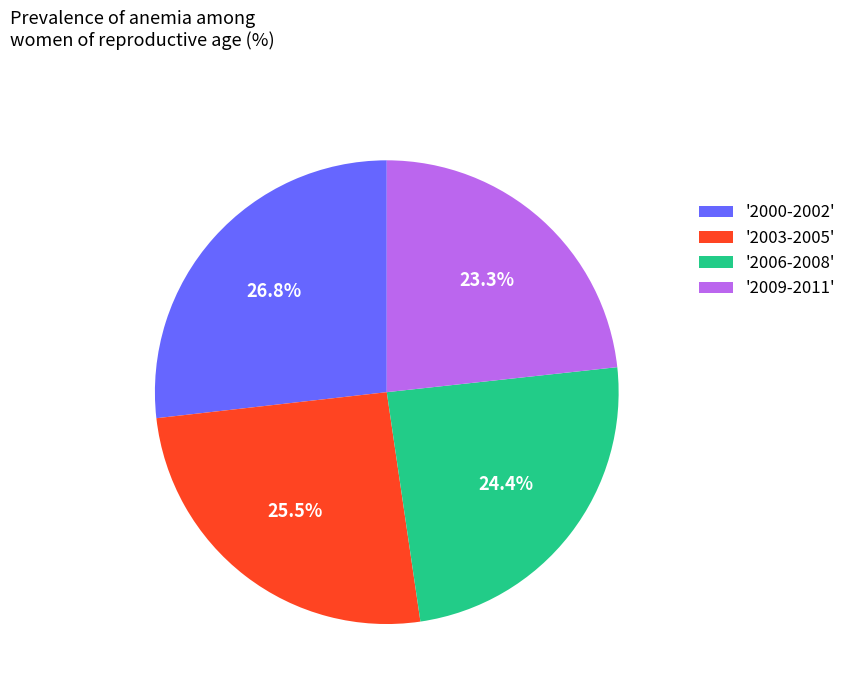

Which has a higher value, '2006-2008' or '2003-2005'?

'2003-2005'